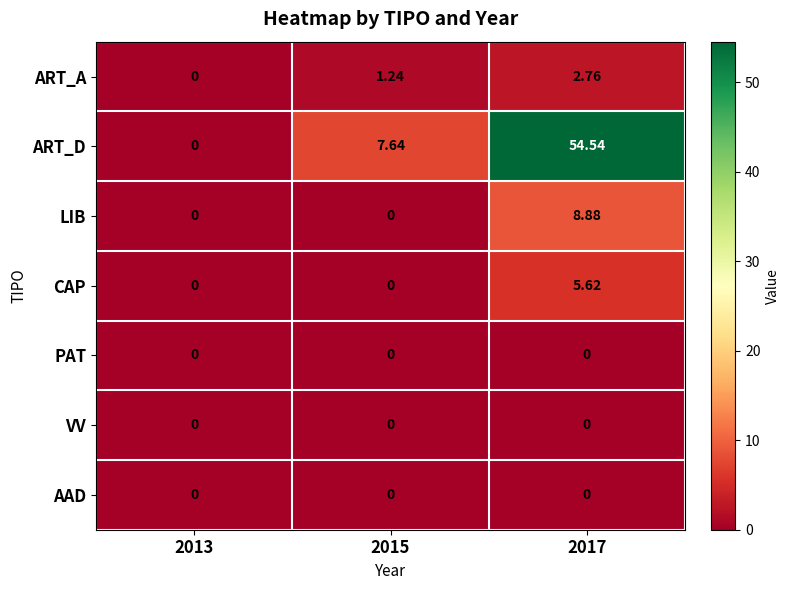

Which series has the widest spread of values?

ART_D